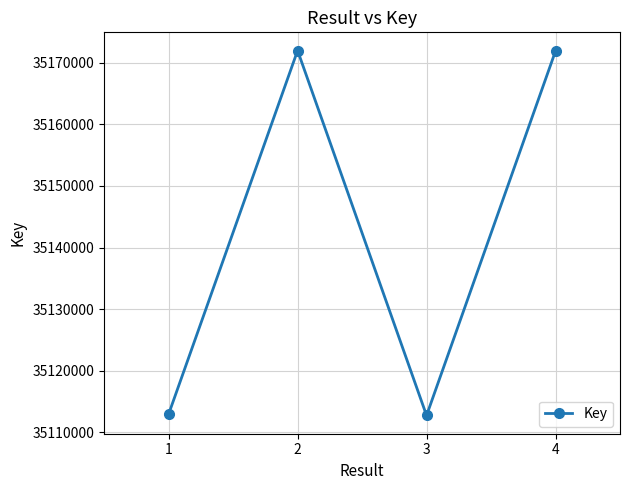

What is the maximum value shown in the chart?

35171981